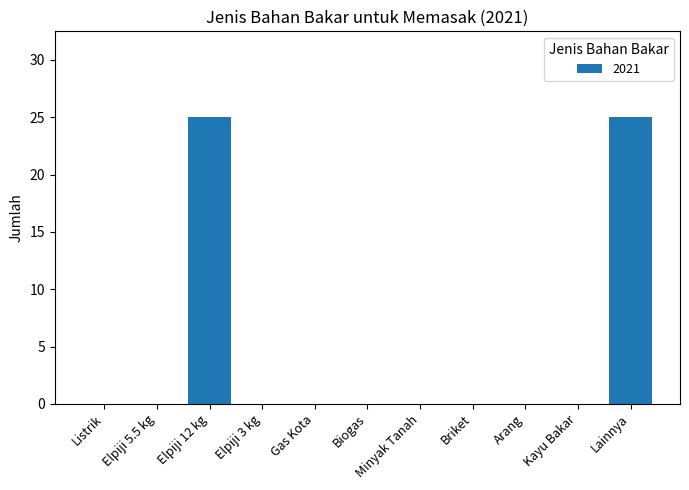

Is it true that the value at Kayu Bakar is -8?

False